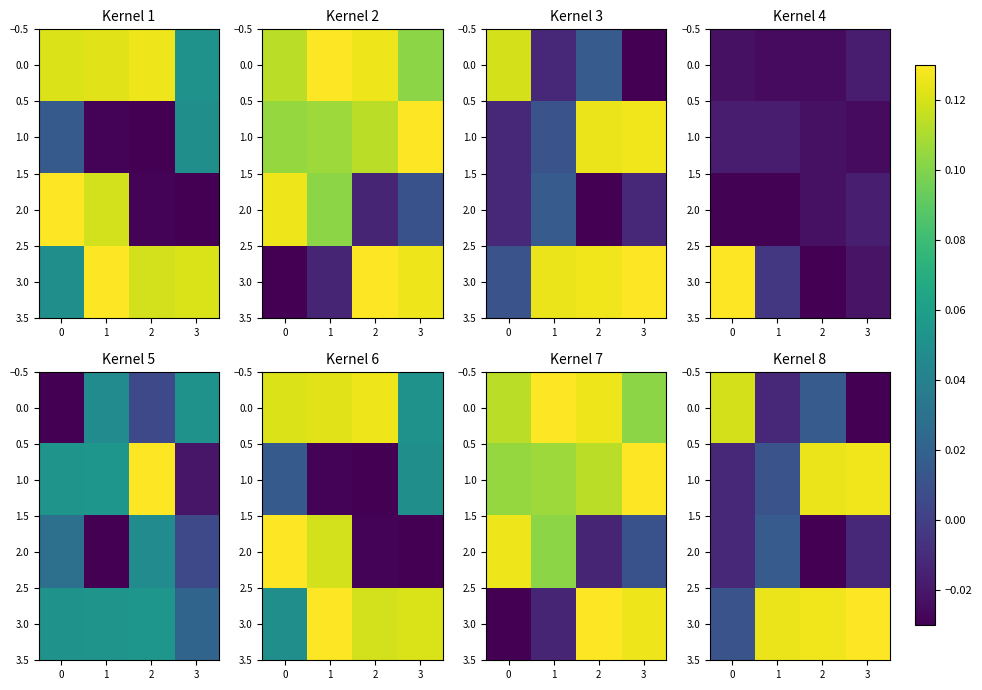

List the series in order of their overall mean, highest first.

3.0, 1.0, 0.0, 2.0